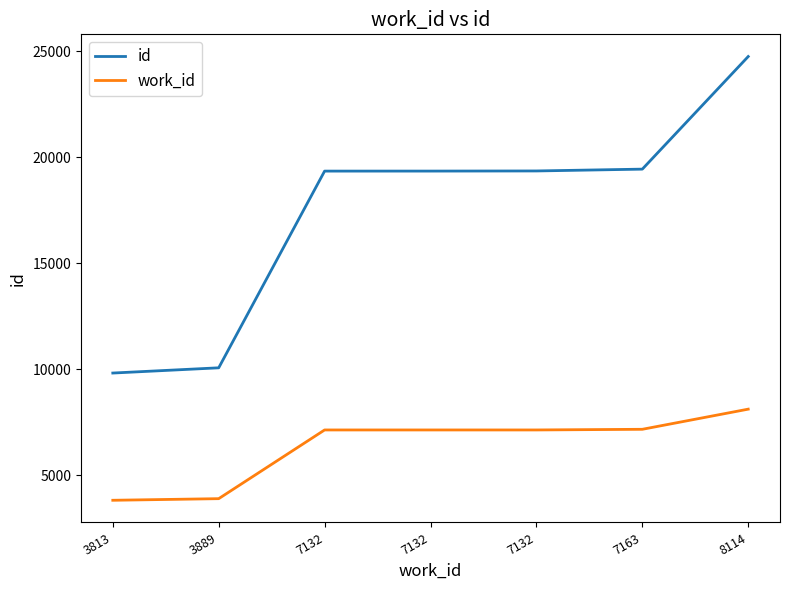

The value of id at 3813 is 9818. True or false?

True